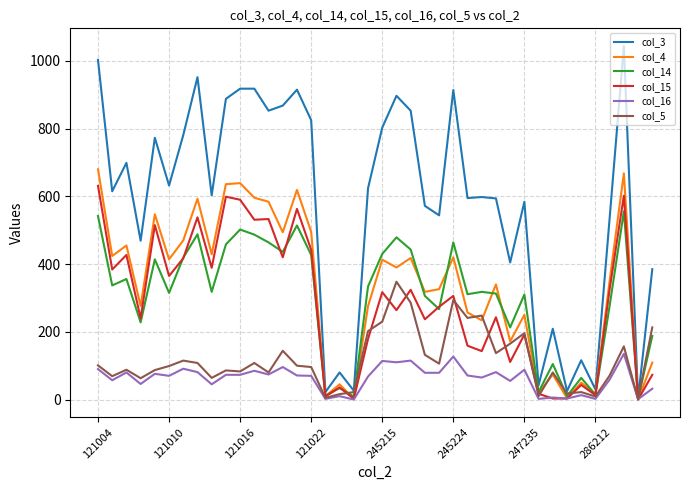

Which series has the largest range (max minus min)?

col_3